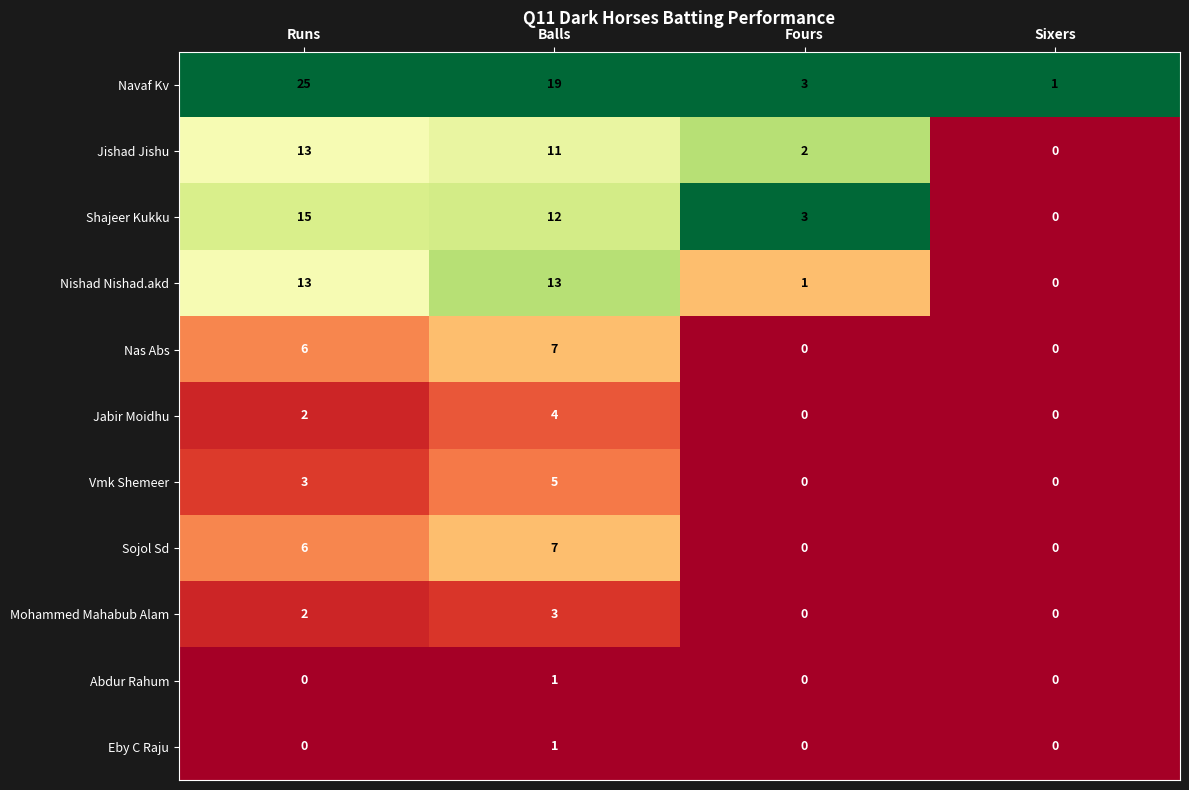

What is the maximum value shown in the chart?

25